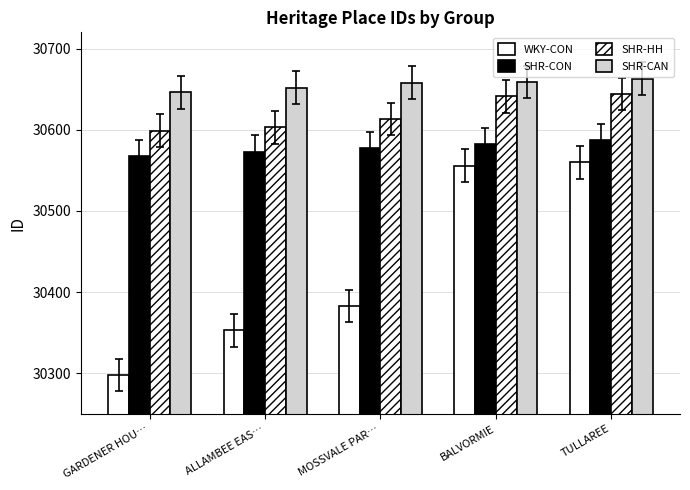

Does the chart contain stacked bars?

No